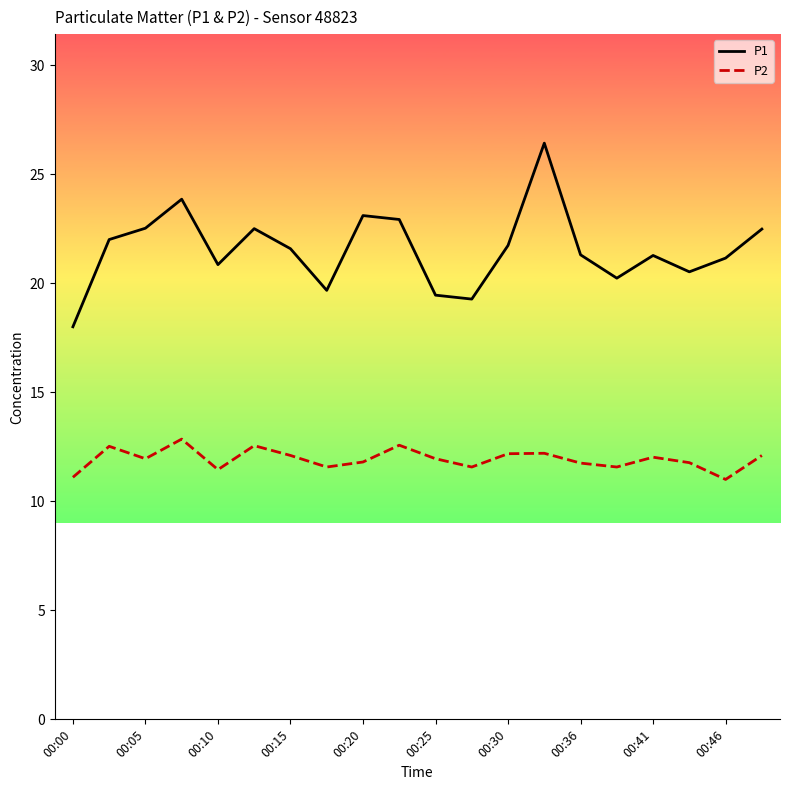

What is the minimum value for P2?

11.0